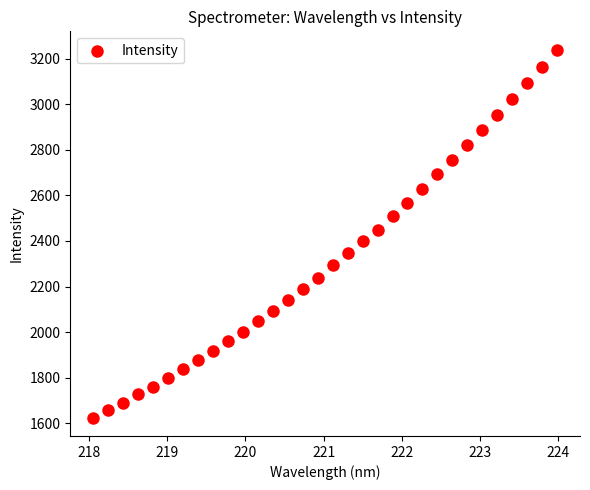

What is the range of Y values (max minus min)?

1614.8